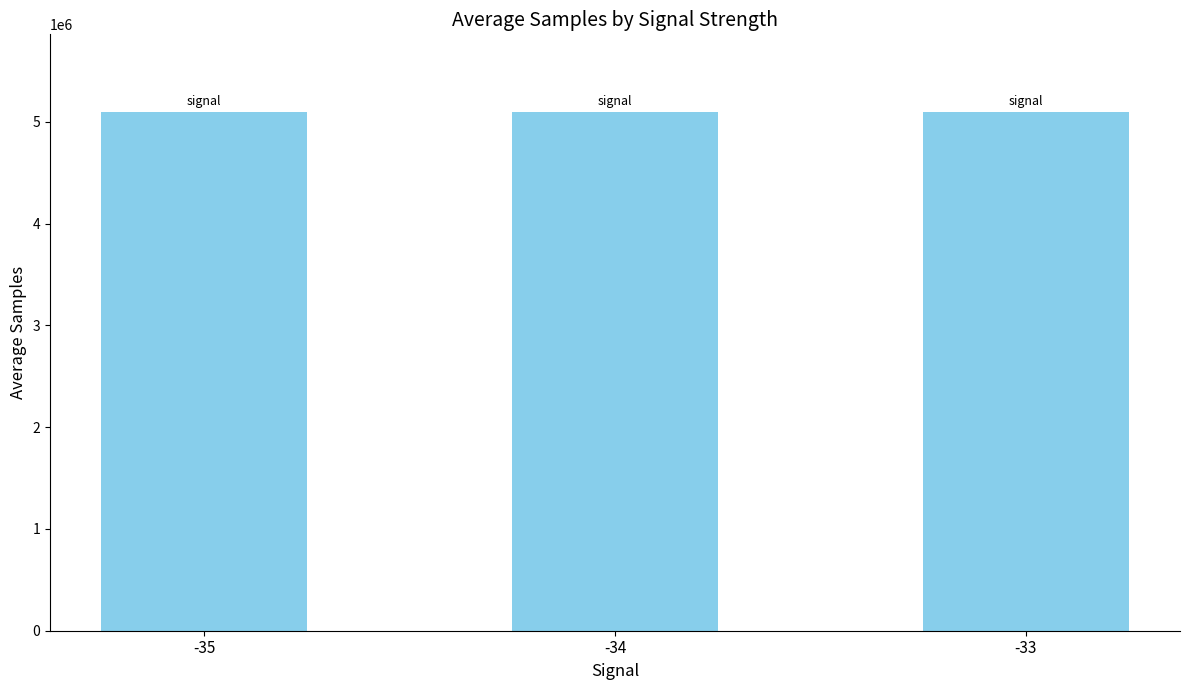

What is the value of the 2nd bar from the left?

5093239.4